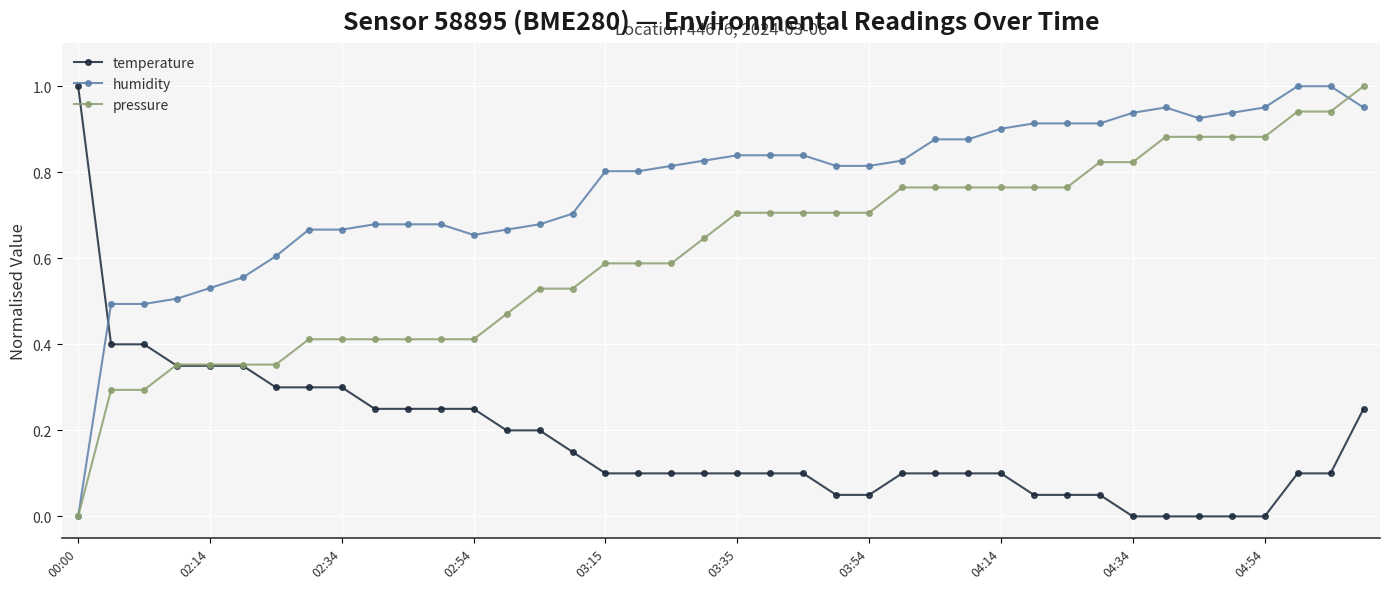

True or false: pressure and temperature cross at least once.

True